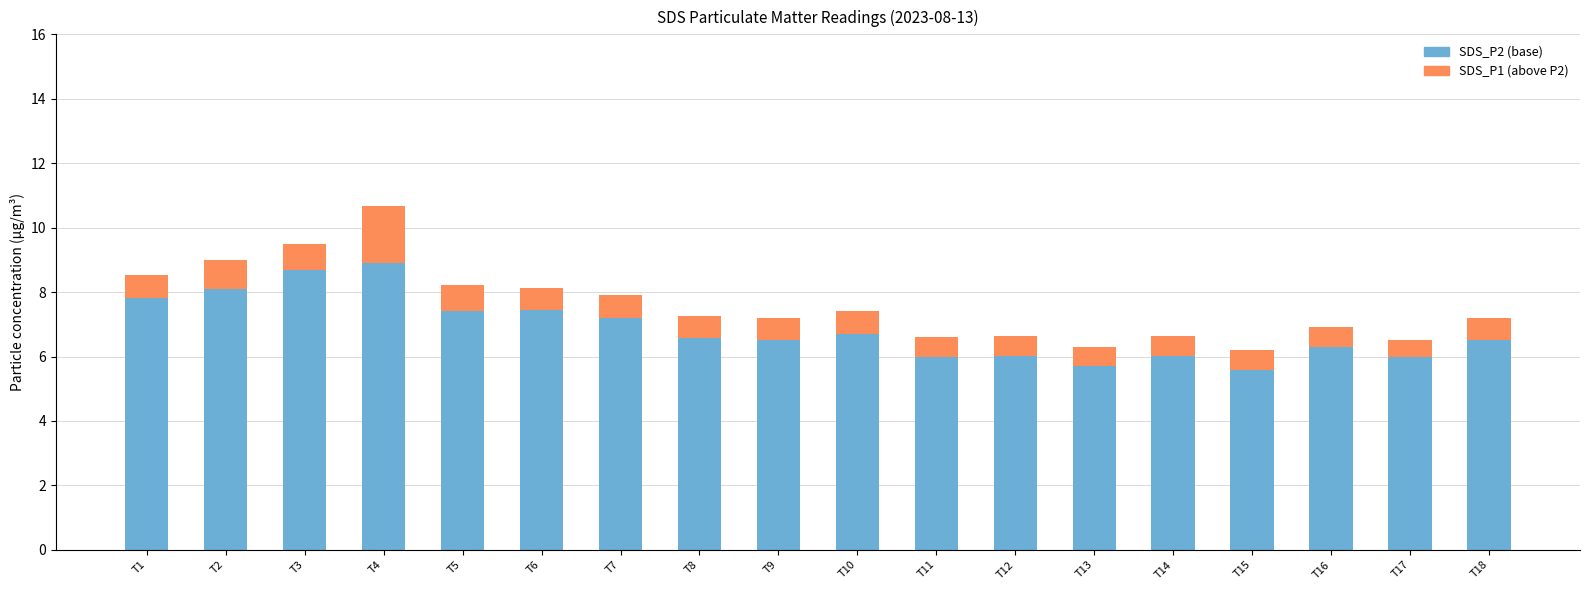

What is the total value across all series at T3?

9.5